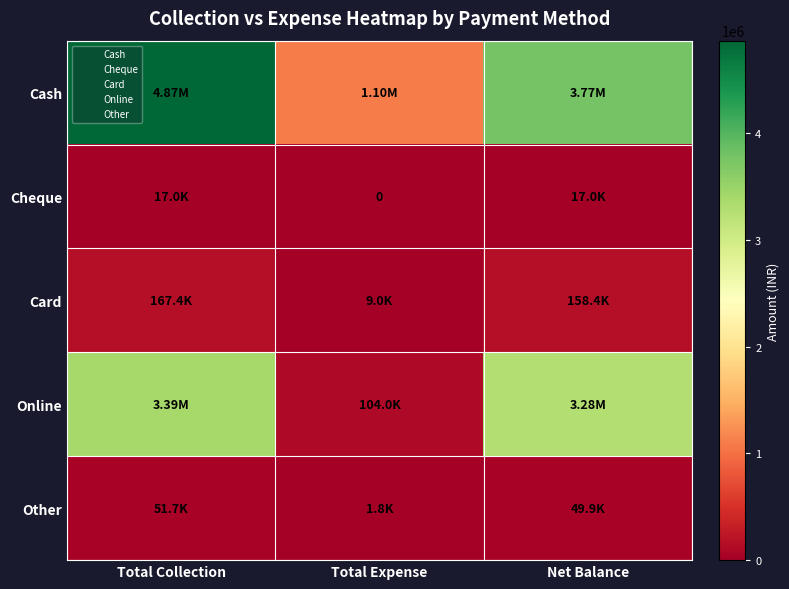

Read the Cheque value at Total Collection.

17000.0